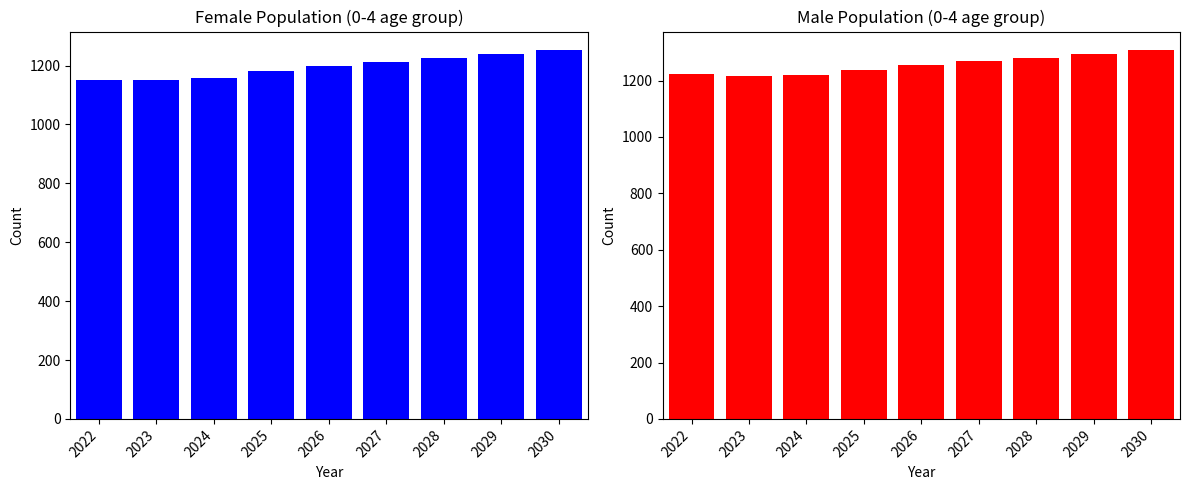

What is the difference between the highest and lowest values at 2028?

54.2